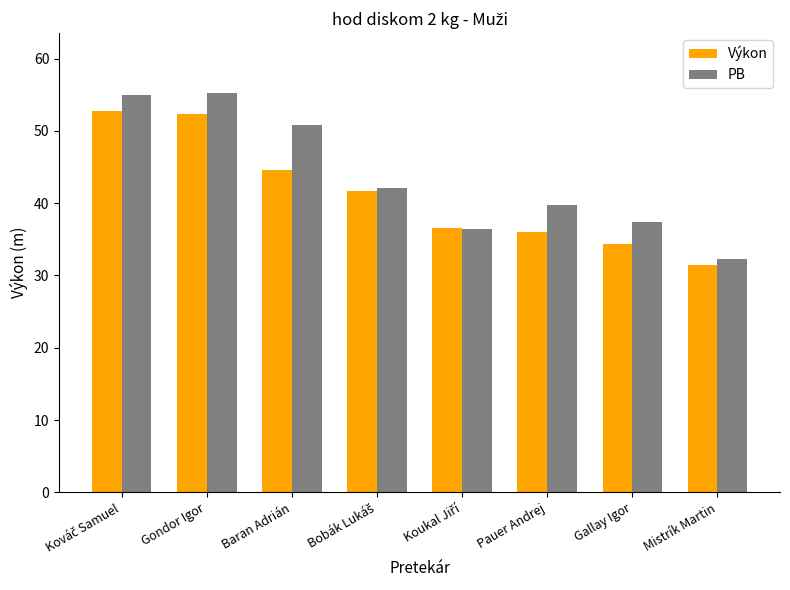

At Pauer Andrej, list the series in order from smallest to largest.

Výkon, PB